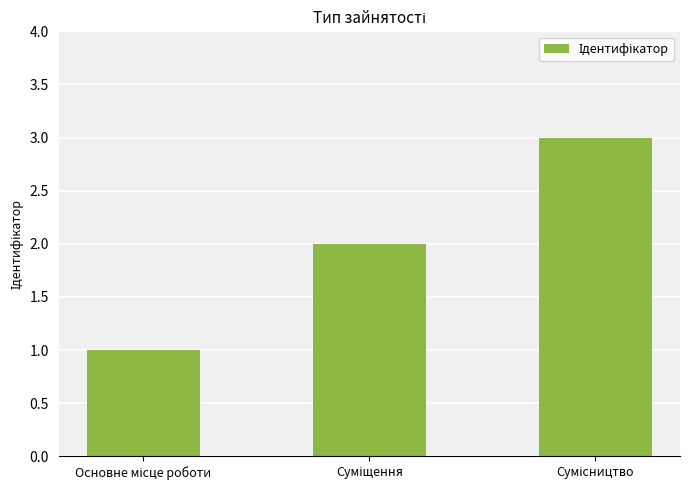

What is the sum of all values?

6